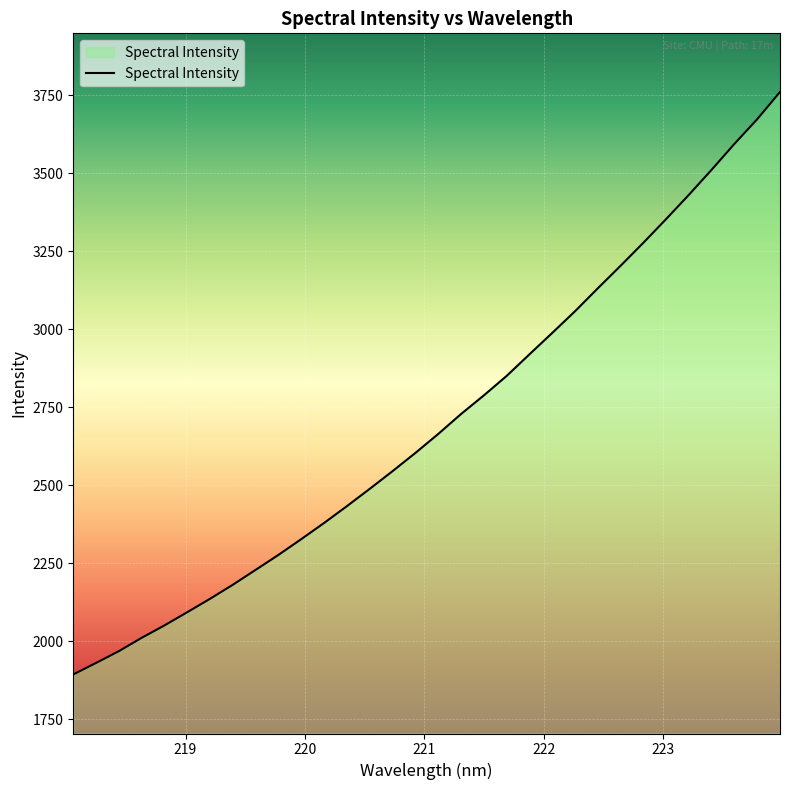

What is the greatest value displayed?

3760.7